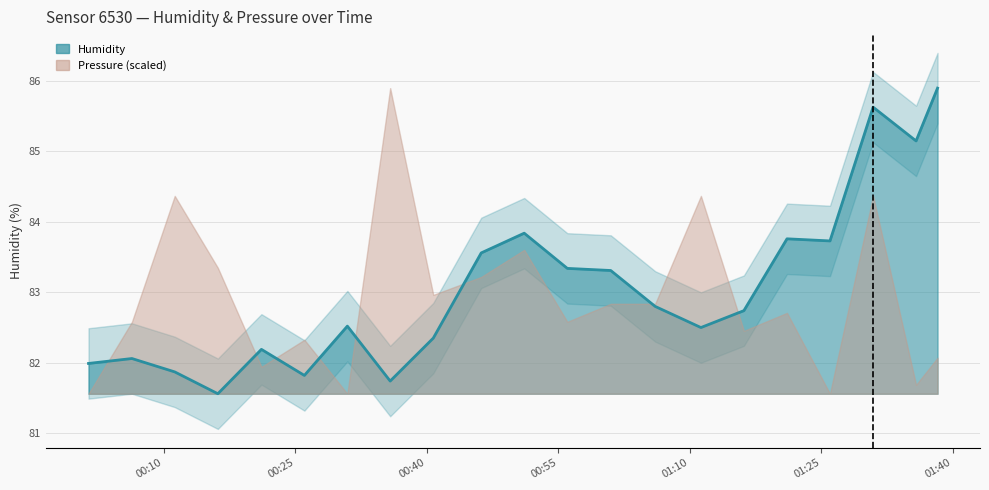

What is the lowest value of the Humidity series?

81.6